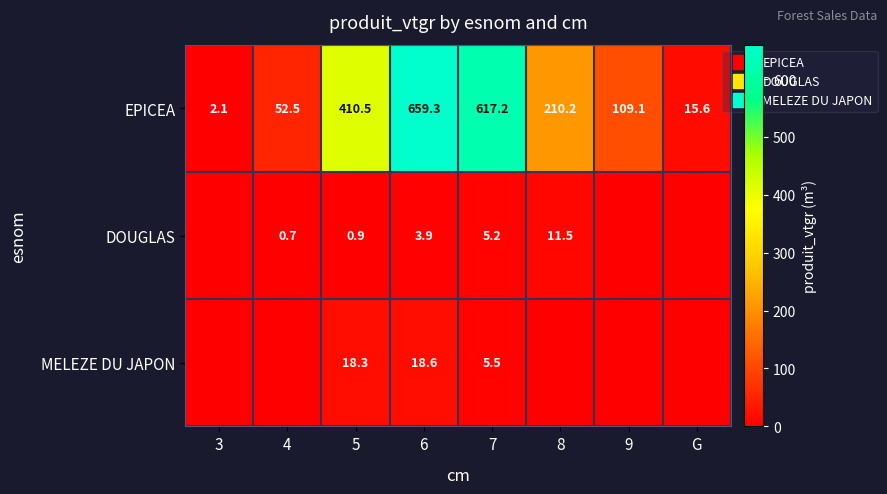

Which series has the largest range (max minus min)?

EPICEA